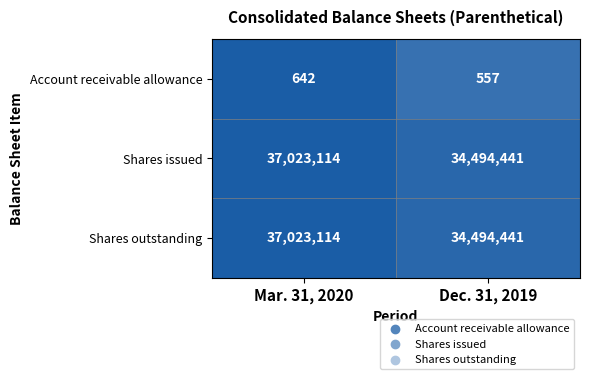

What is the sum of all Shares outstanding values?

71517555